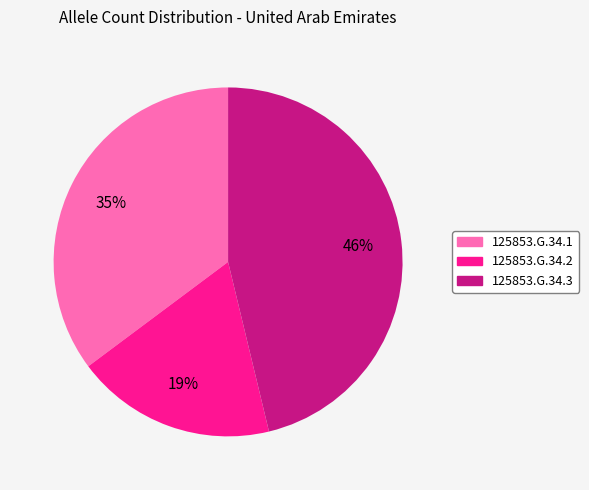

The 125853.G.34.1 slice represents 29% of the pie. True or false?

False